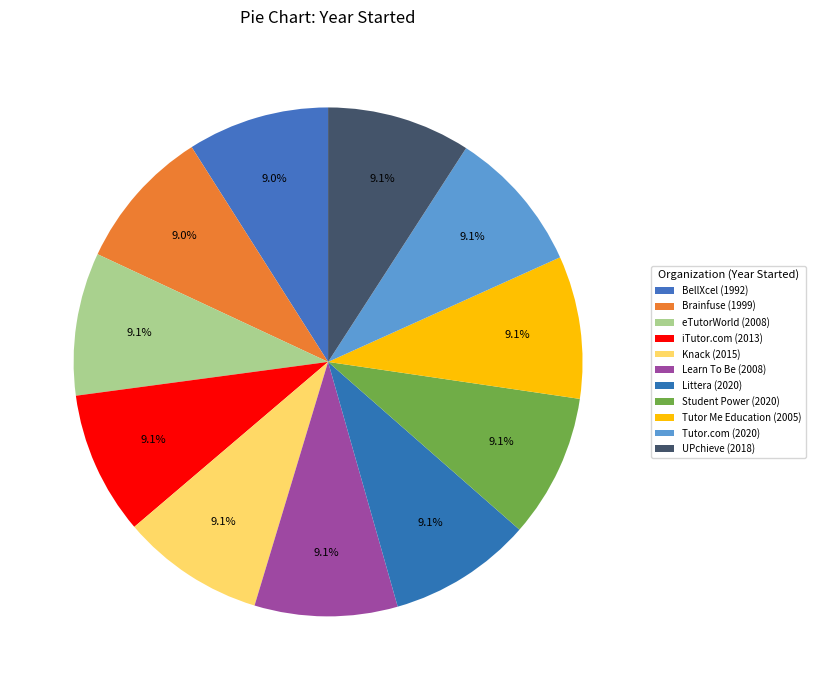

Which slice is the largest?

Littera